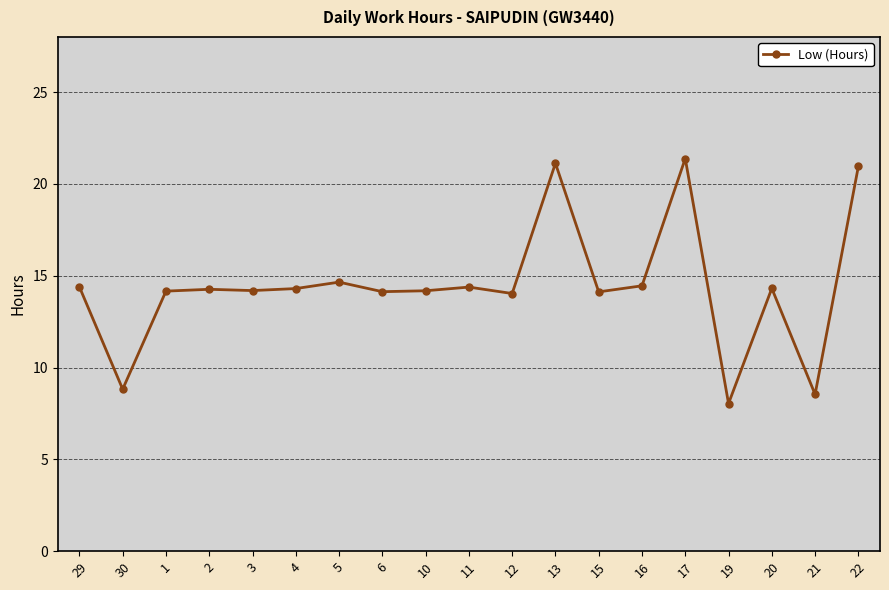

What is the sum of the values at 17 and 15?

35.5